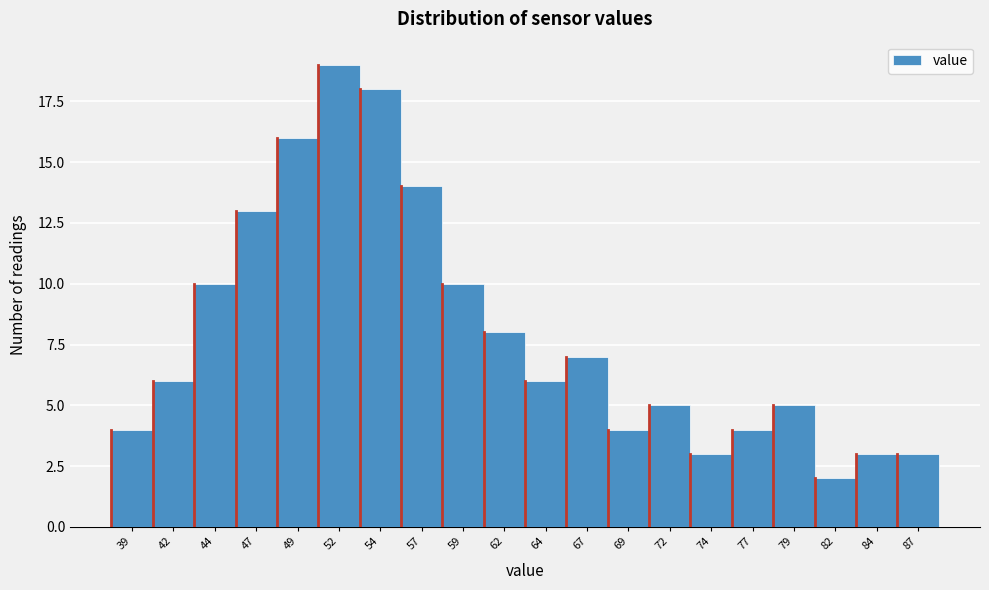

Reading right to left, list all the values displayed in this chart.

3	3	2	5	4	3	5	4	7	6	8	10	14	18	19	16	13	10	6	4